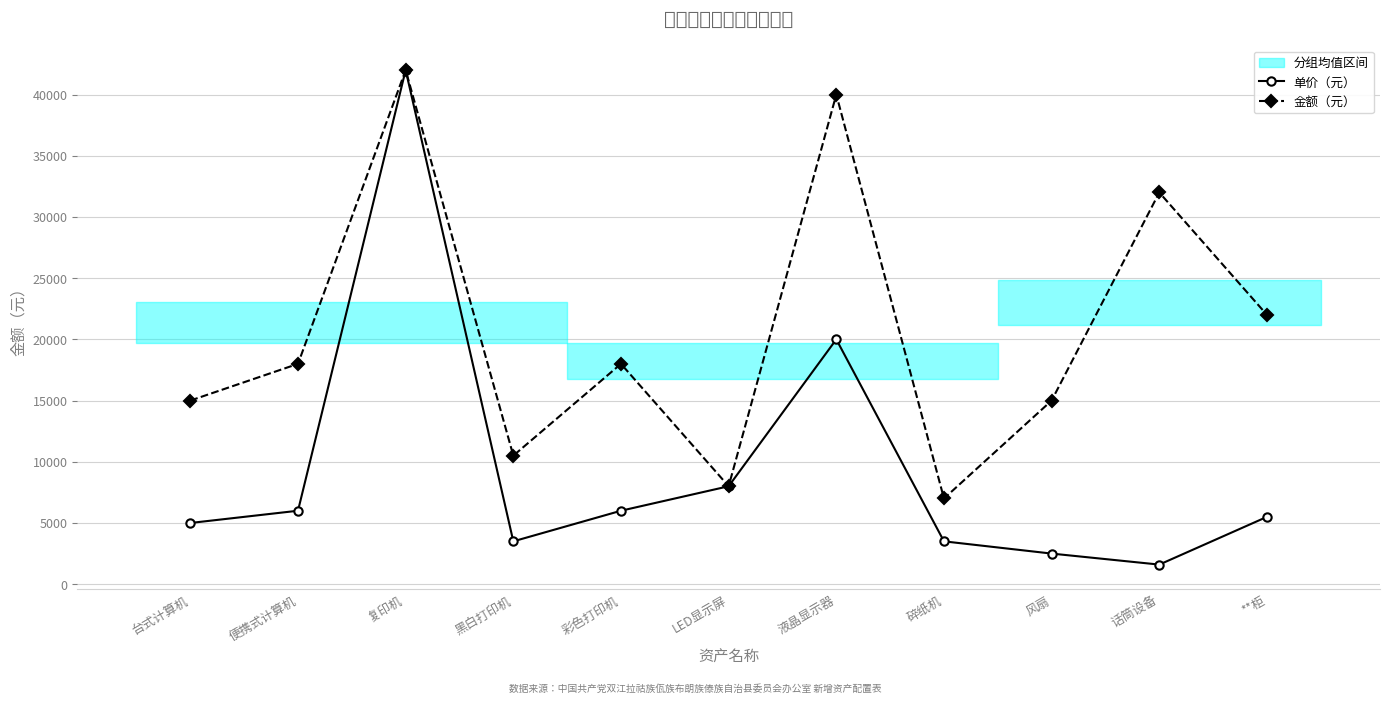

What is the spread (max minus min) of values at 碎纸机?

3500